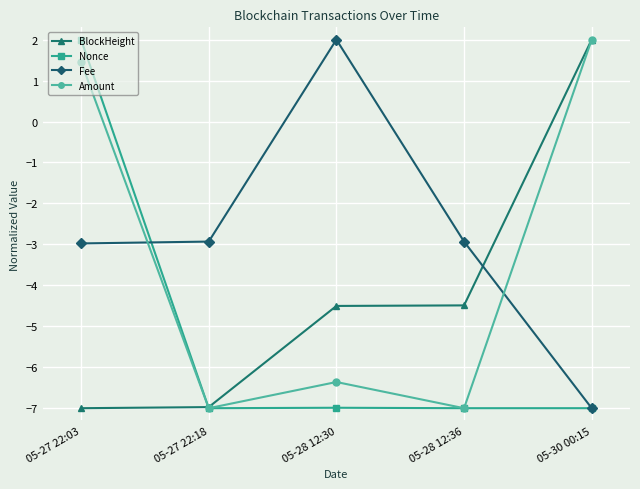

Which series has the largest total across all categories?

Fee